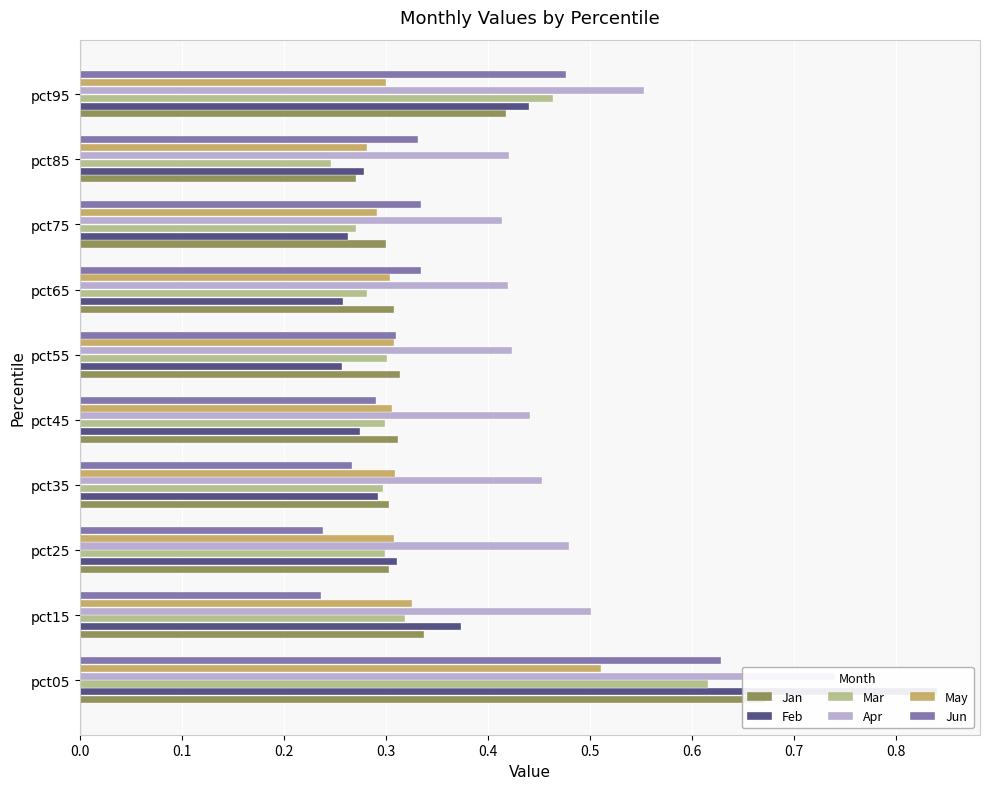

What is the lowest value of the May series?

0.3